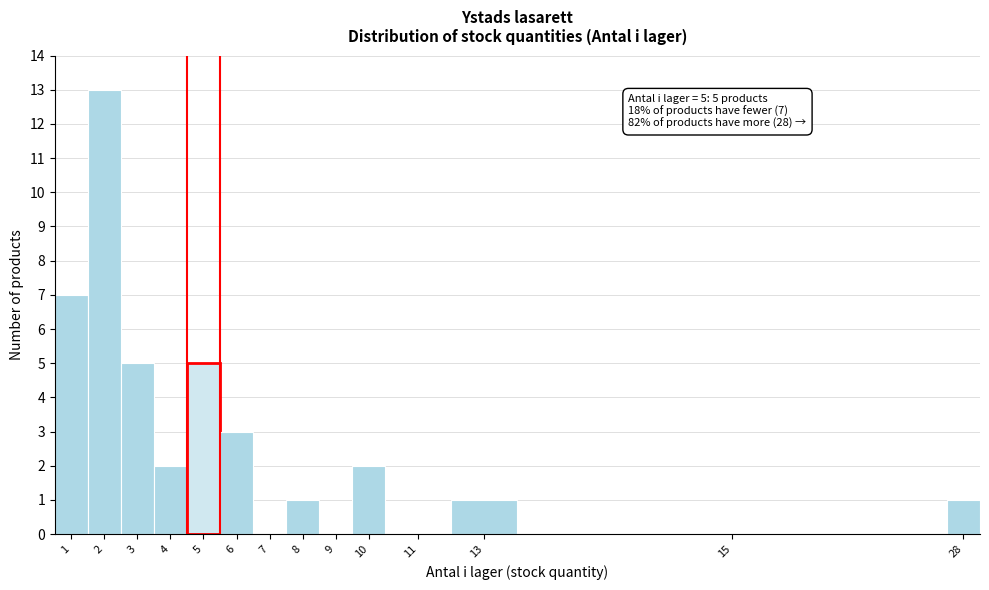

Reading left to right, extract all data points from this chart.

1=7	2=13	3=5	4=2	5=5	6=3	7=0	8=1	9=0	10=2	11=0	13=1	15=0	28=1